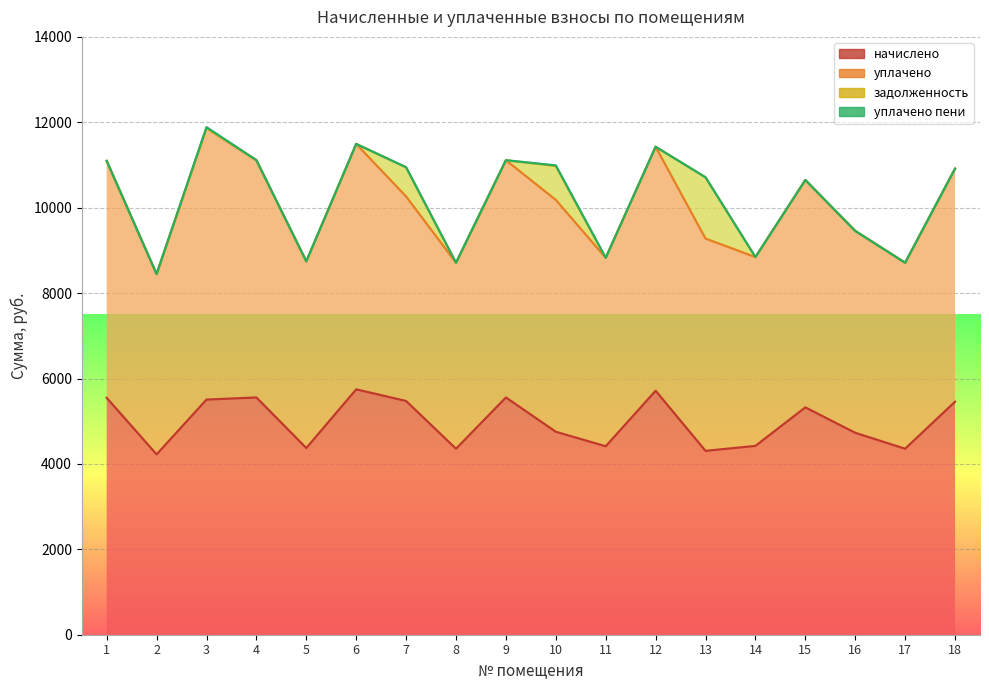

What is the average value of the задолженность series?

161.7